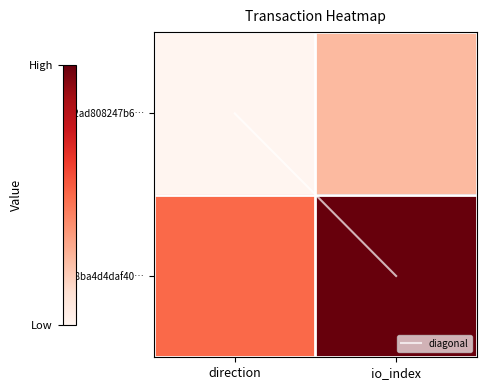

What is the spread (max minus min) of values at direction?

0.5